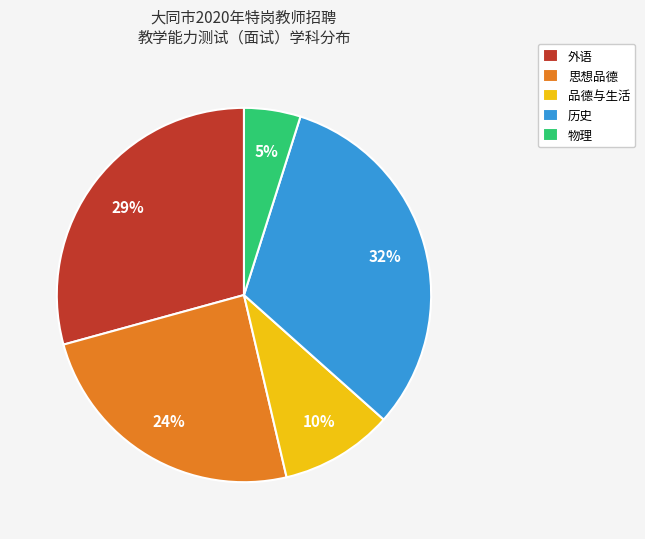

To the nearest percent, what is the average slice percentage?

20%